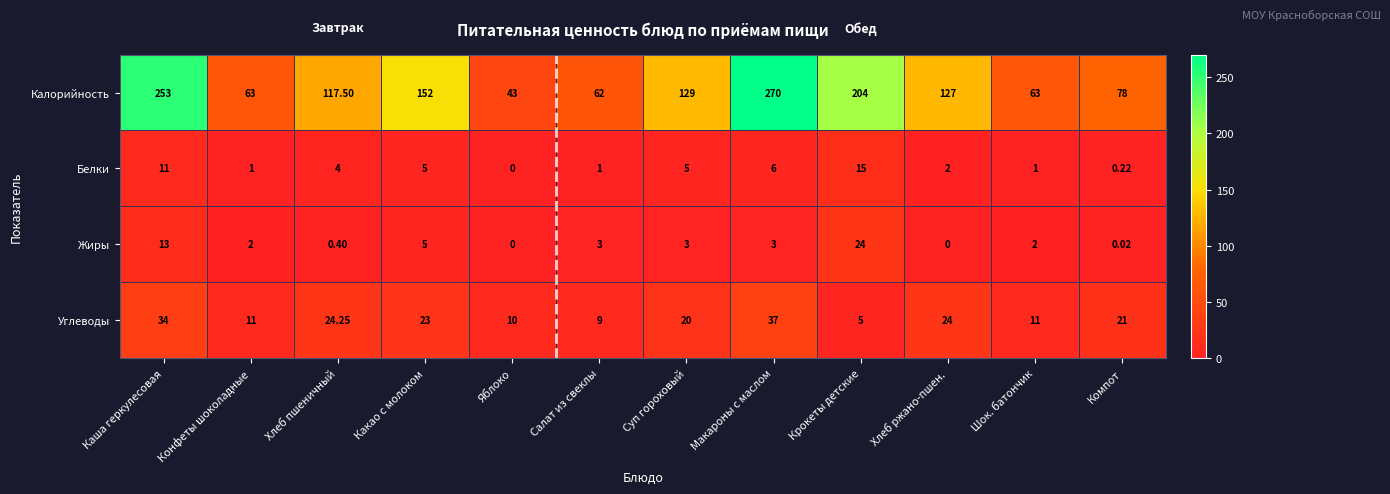

Rank the series by their maximum value, from lowest to highest.

Белки, Жиры, Углеводы, Калорийность